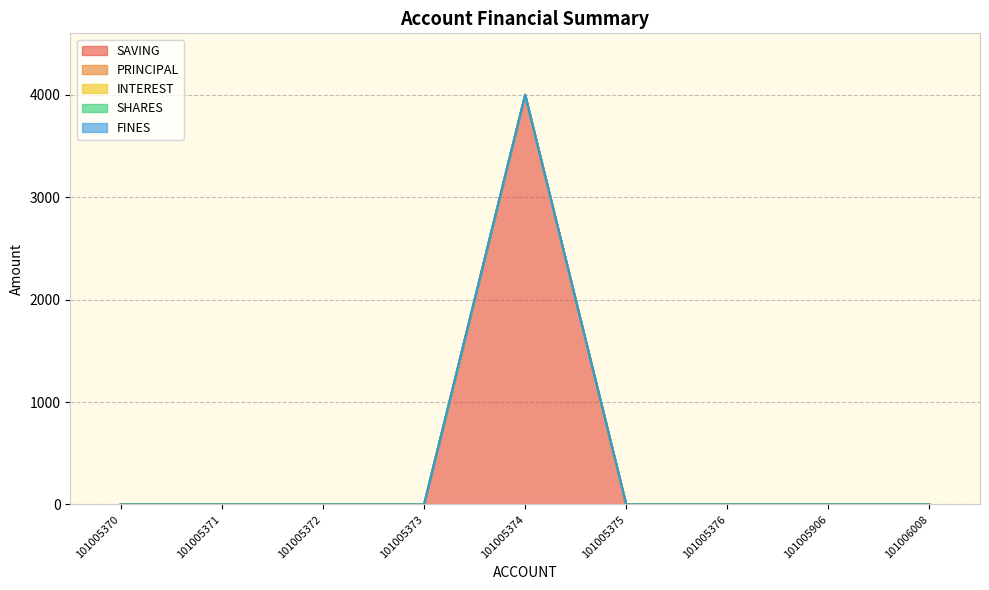

Does the chart have visible grid lines?

Yes